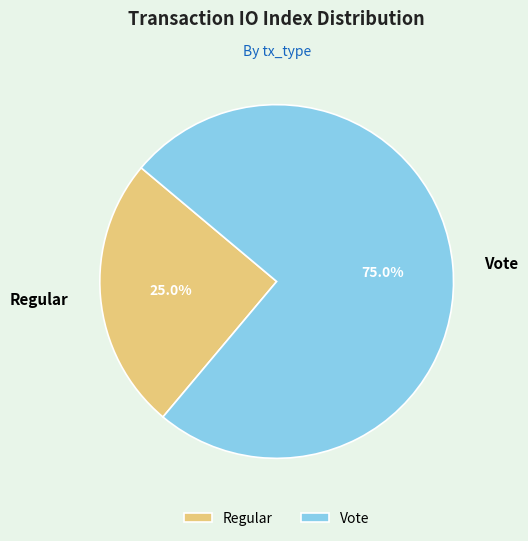

What is the smallest slice in the pie chart?

Regular